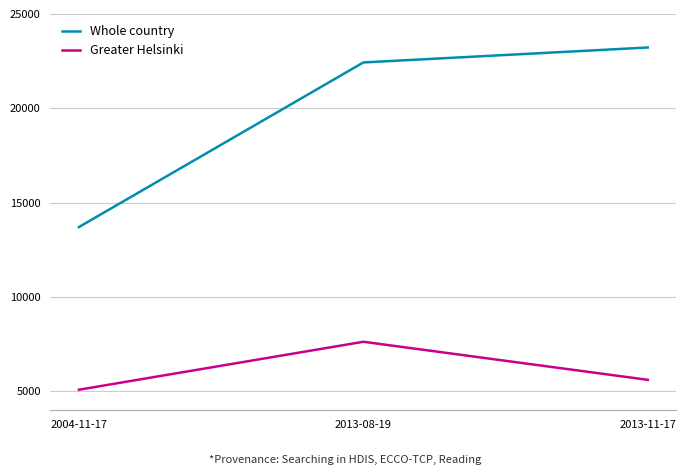

Is the value of Whole country at 2004-11-17 greater than the value of Greater Helsinki at 2004-11-17?

Yes